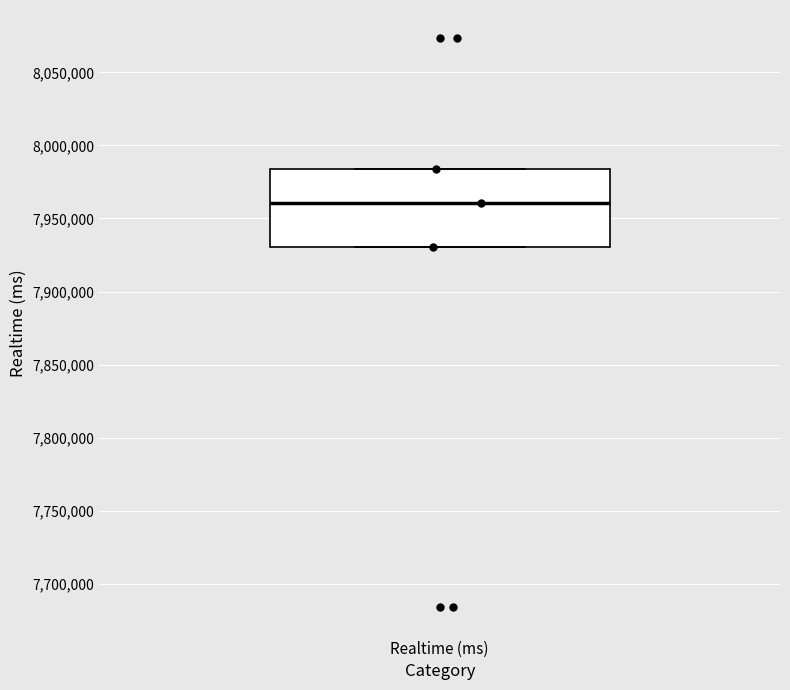

Read this box plot against the y-axis: the position of the median line, the range covered by the box, and the ends of both whiskers. The values are not printed on the chart, so give them approximately, as read against the axis.

median 7960000, box 7930000 to 7985000, whiskers 7930000 to 7985000